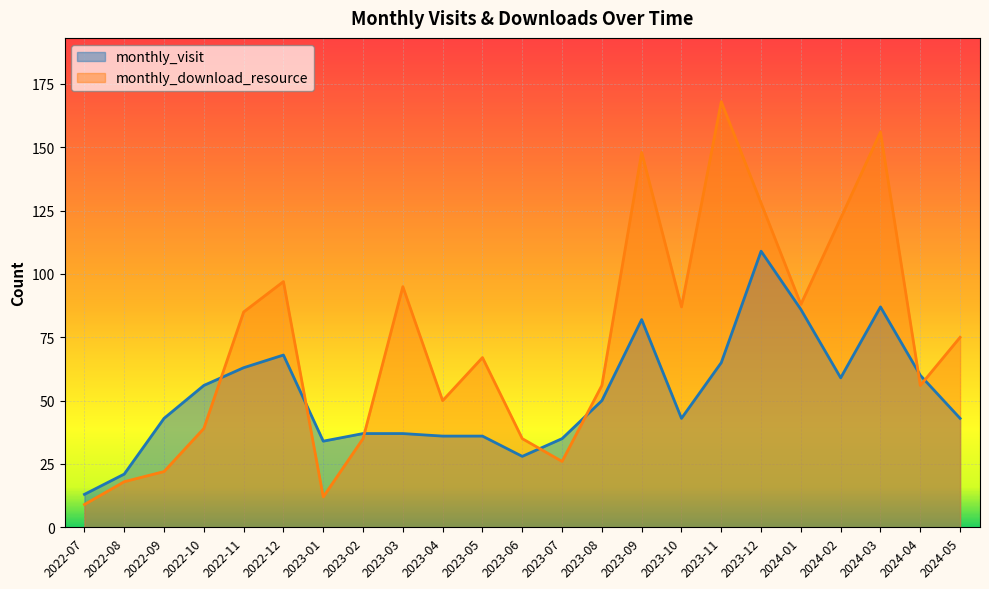

At which category is the sum across all series the highest?

2024-03